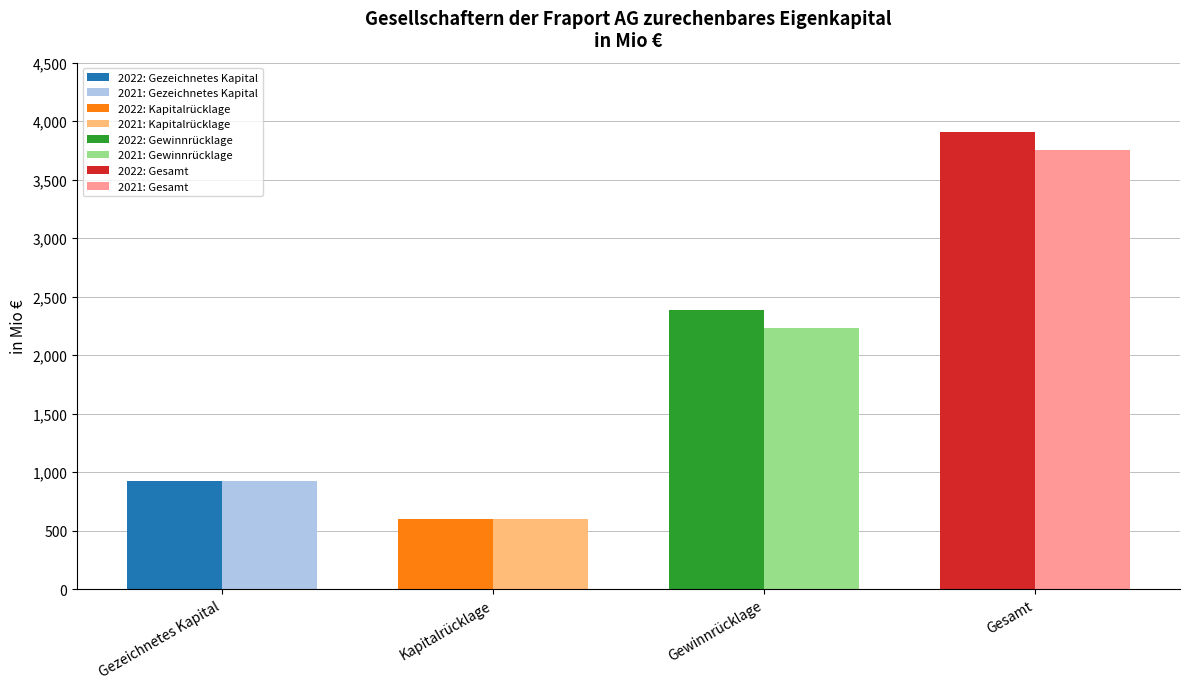

True or false: 2022: Gezeichnetes Kapital has a value of 636.7 at Kapitalrücklage.

False